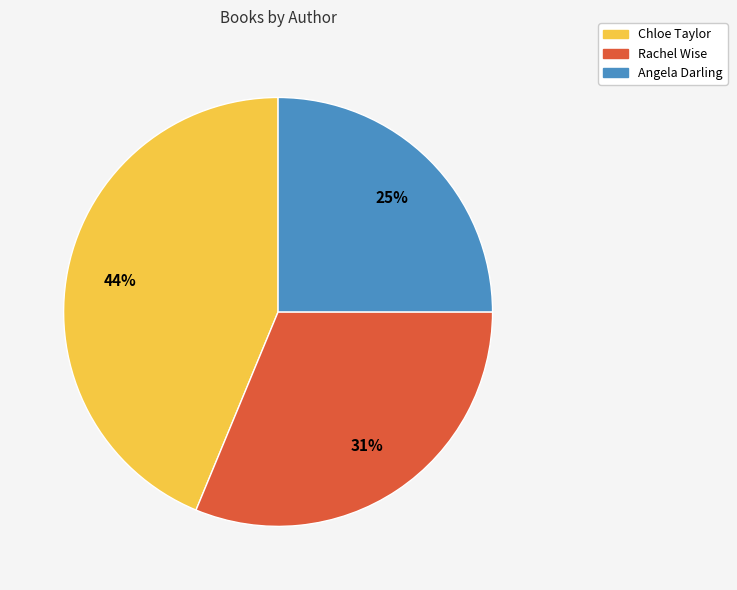

Is there a majority slice in this chart?

No